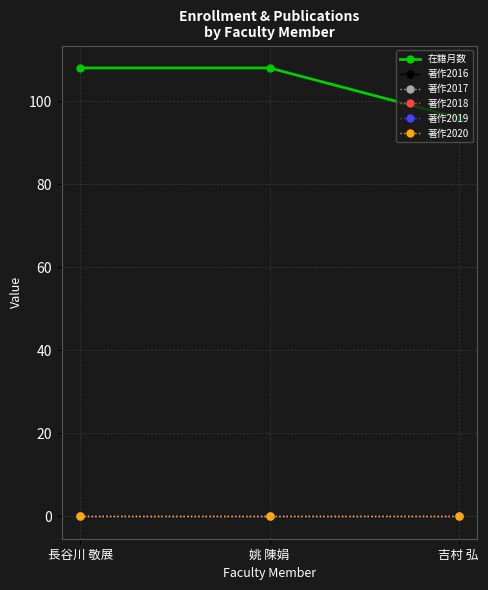

What is the spread (max minus min) of values at 姚 陳娟?

108